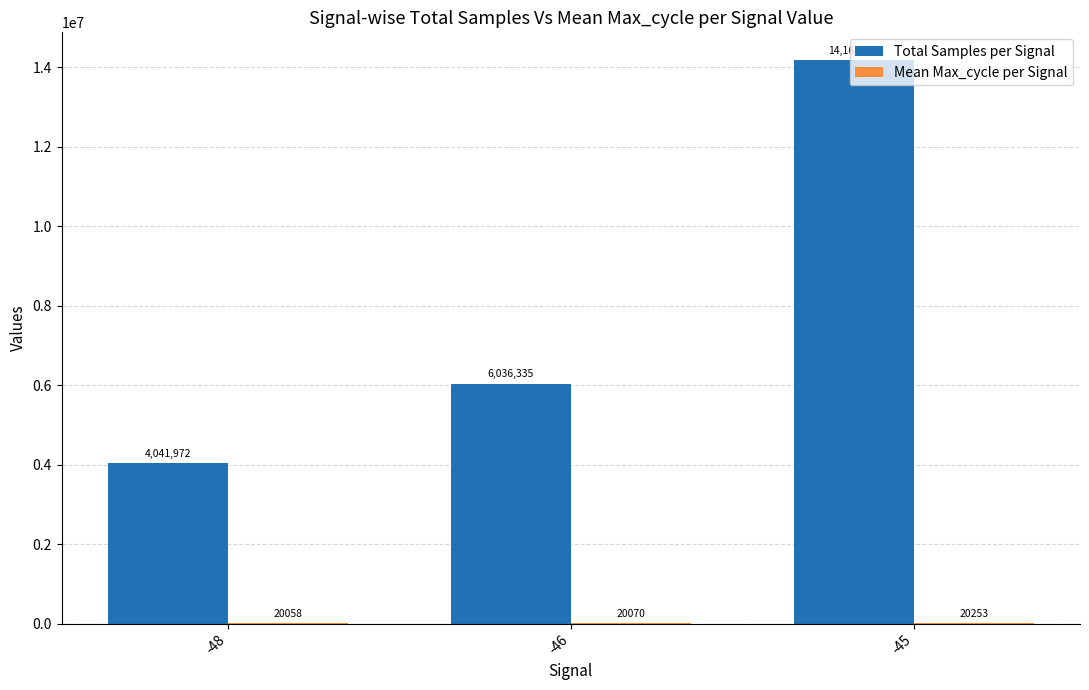

Which label corresponds to the largest value in the chart?

-45